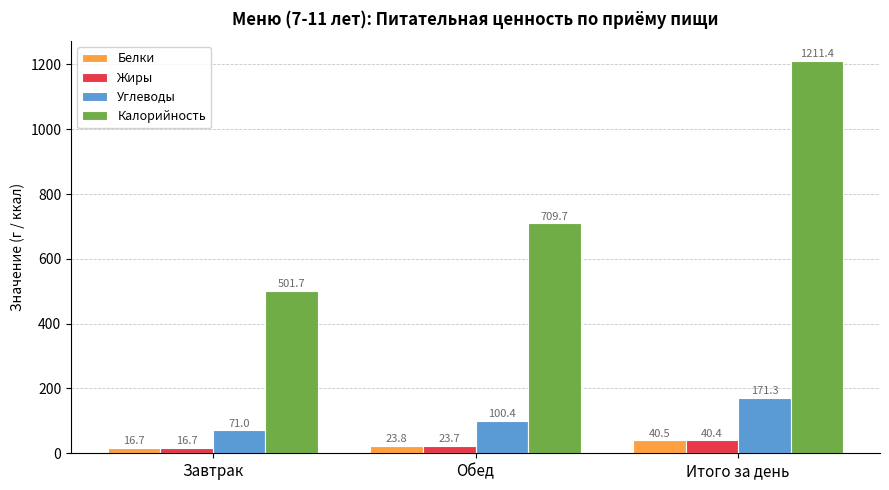

What is the label of the 1st bar from the left?

Завтрак